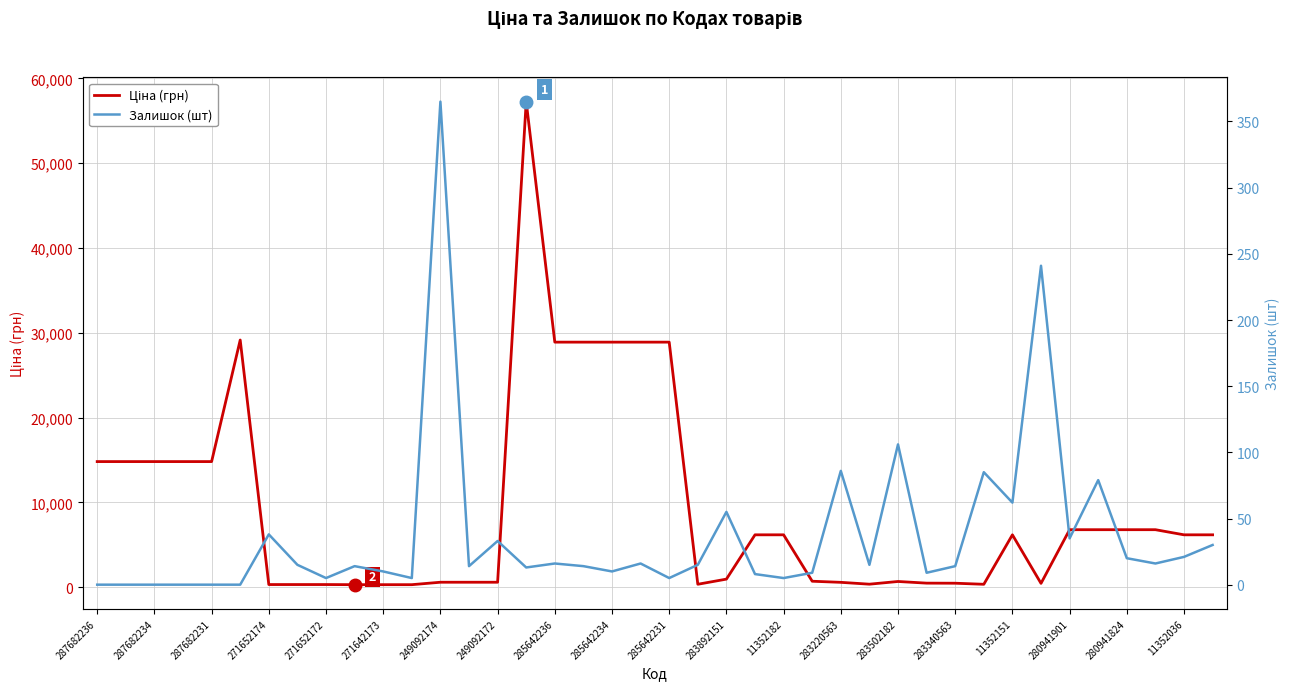

Reading right to left, what are all the values shown in this chart?

Ціна (грн): 6182.6	6182.6	6787.1	6787.1	6787.1	6787.1	457.9	6182.6	350.2	475.7	485.1	680.4	362.1	579.8	710.0	6182.6	6182.6	958.4	352.6	28901.7	28901.7	28901.7	28901.7	28901.7	57258.0	591.6	591.6	591.6	304.1	304.1	304.1	318.3	318.3	318.3	29152.3	14817.6	14817.6	14817.6	14817.6	14817.6
Залишок (шт): 30.0	21.0	16.0	20.0	79.0	35.0	241.0	62.0	85.0	14.0	9.0	106.0	15.0	86.0	9.0	5.0	8.0	55.0	15.0	5.0	16.0	10.0	14.0	16.0	13.0	33.0	14.0	365.0	5.0	10.0	14.0	5.0	15.0	38.0	0.0	0.0	0.0	0.0	0.0	0.0